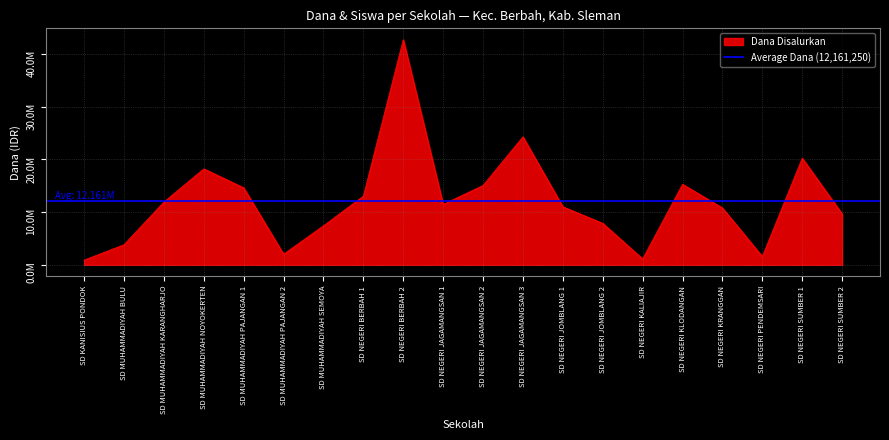

What is the average value of the Dana Pemberian series?

12161250